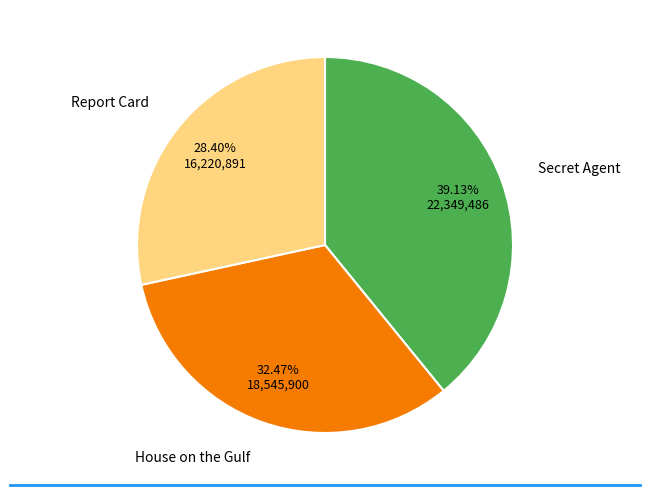

To the nearest percent, what portion does Report Card represent?

28%